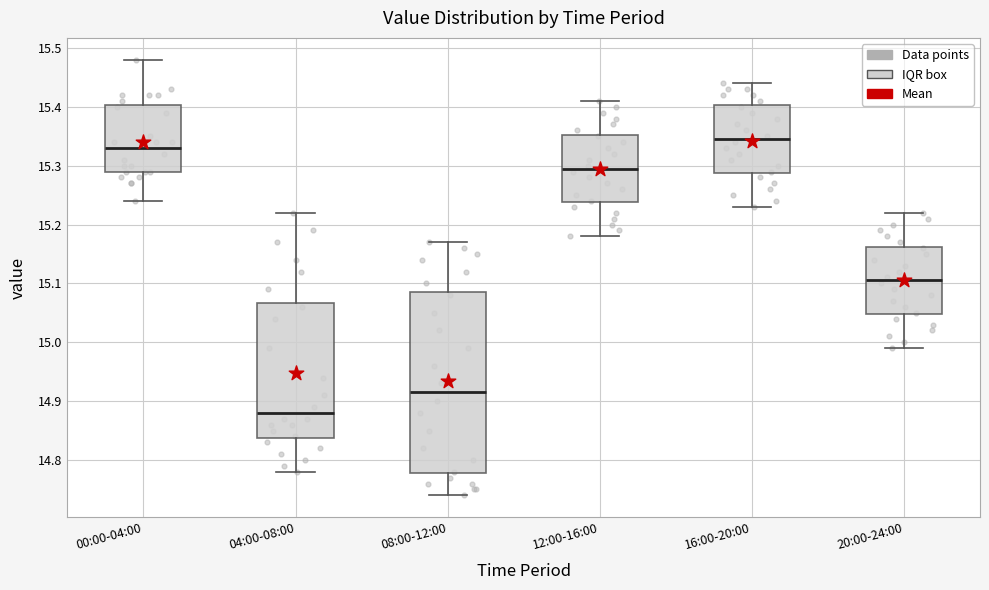

Reading left to right, read every box against the y-axis: the position of its median line, the range the box covers, and the ends of its whiskers. The values are not printed on the chart, so give them approximately, as read against the axis.

00:00-04:00: median 15.33, box 15.29 to 15.40, whiskers 15.24 to 15.48
04:00-08:00: median 14.88, box 14.84 to 15.07, whiskers 14.78 to 15.22
08:00-12:00: median 14.92, box 14.78 to 15.09, whiskers 14.74 to 15.17
12:00-16:00: median 15.30, box 15.24 to 15.35, whiskers 15.18 to 15.41
16:00-20:00: median 15.35, box 15.29 to 15.40, whiskers 15.23 to 15.44
20:00-24:00: median 15.11, box 15.05 to 15.16, whiskers 14.99 to 15.22